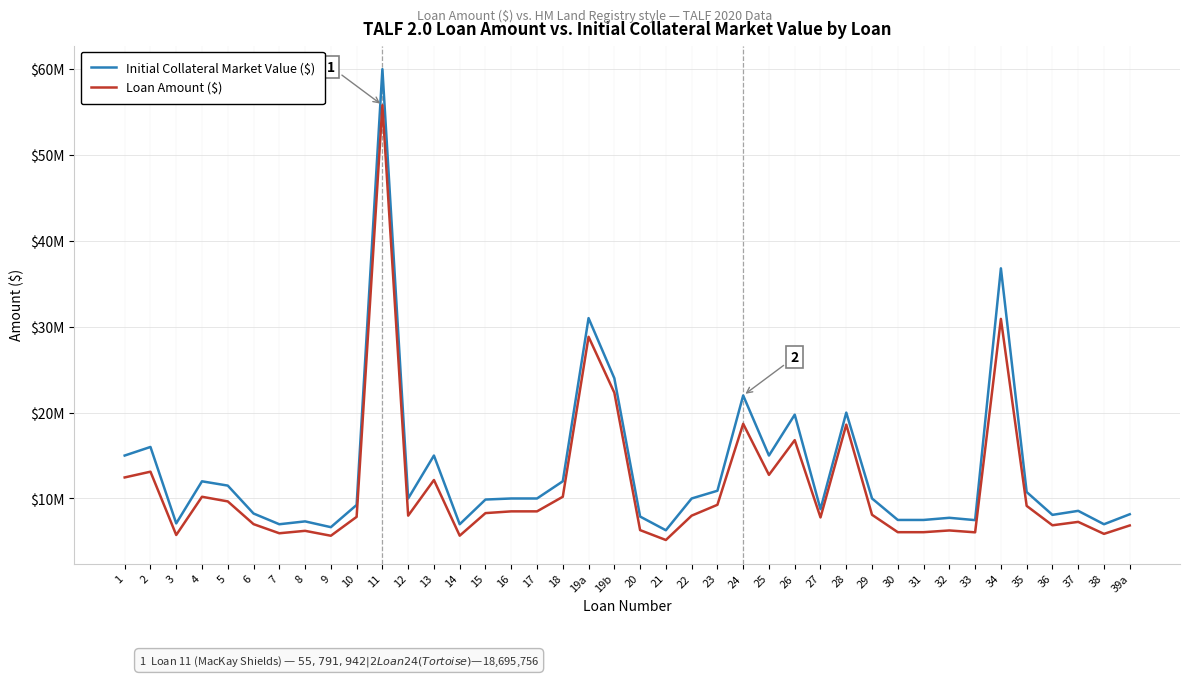

True or false: Loan Amount ($) and Initial Collateral Market Value ($) intersect in this chart.

False